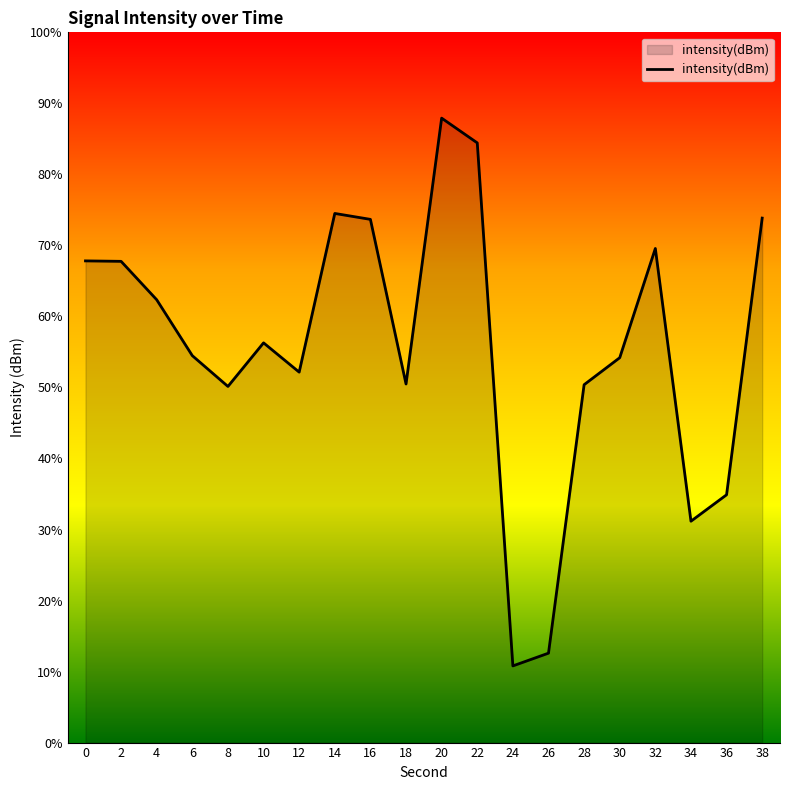

How many distinct data groups are displayed?

1